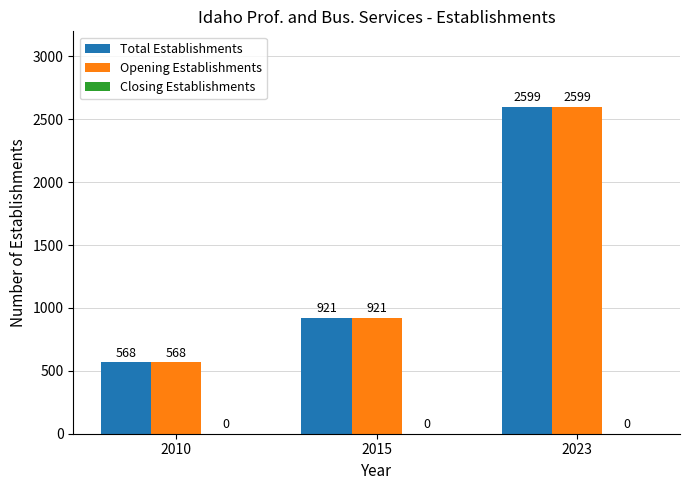

True or false: Total Establishments has a value of 1183 at 2023.

False